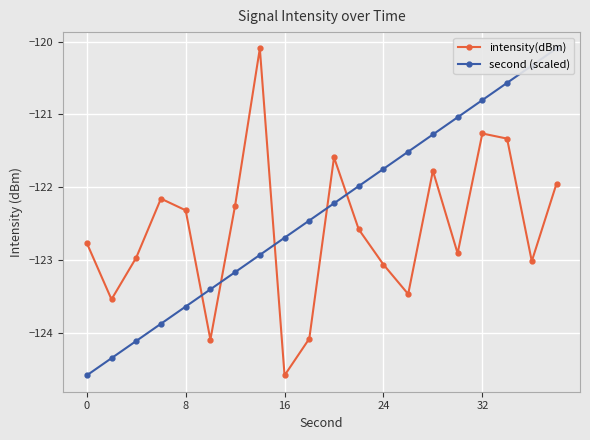

What are all the series names shown in the legend?

intensity(dBm), second (scaled)